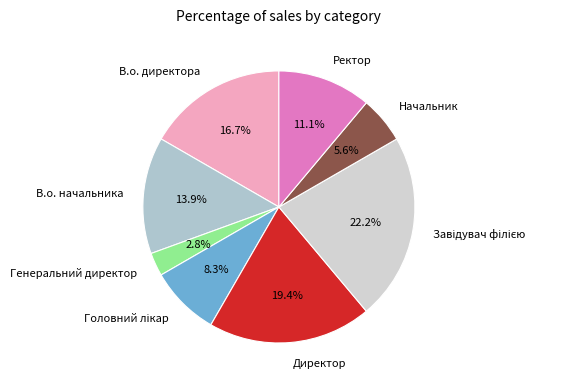

Which category has the smallest portion of the pie?

Генеральний директор